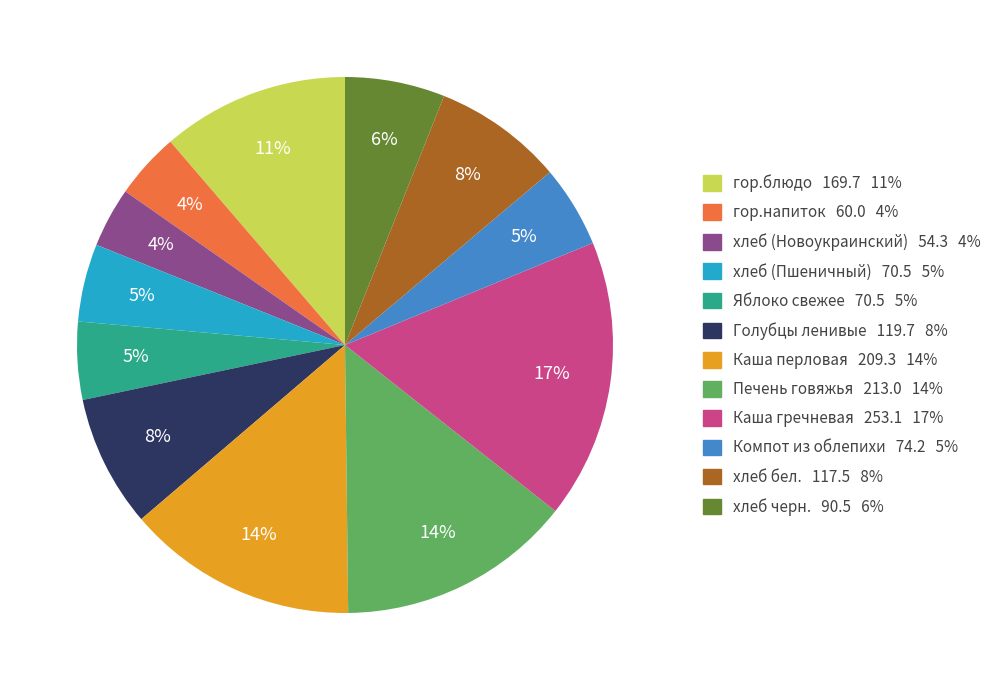

Is the sum of Голубцы ленивые and хлеб бел. greater than half?

No